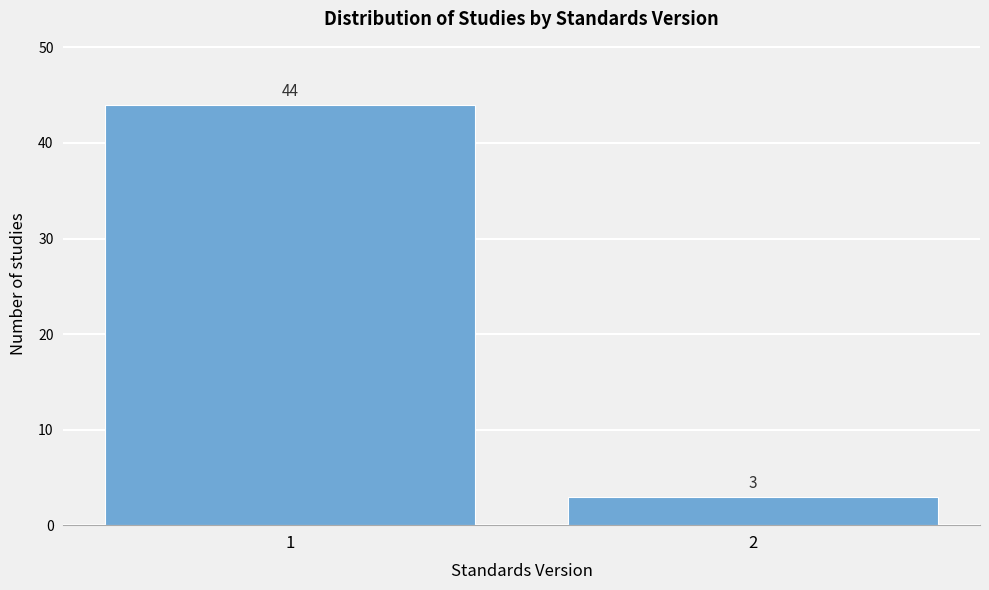

Reading right to left, transcribe all the data shown in this chart.

3	44